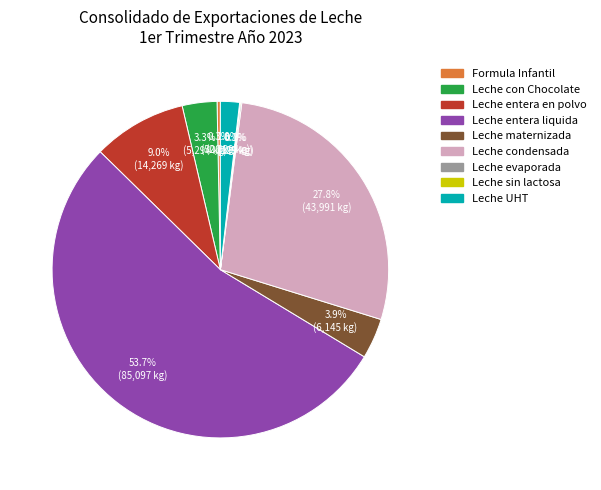

Which category has the biggest portion of the pie?

Leche entera liquida